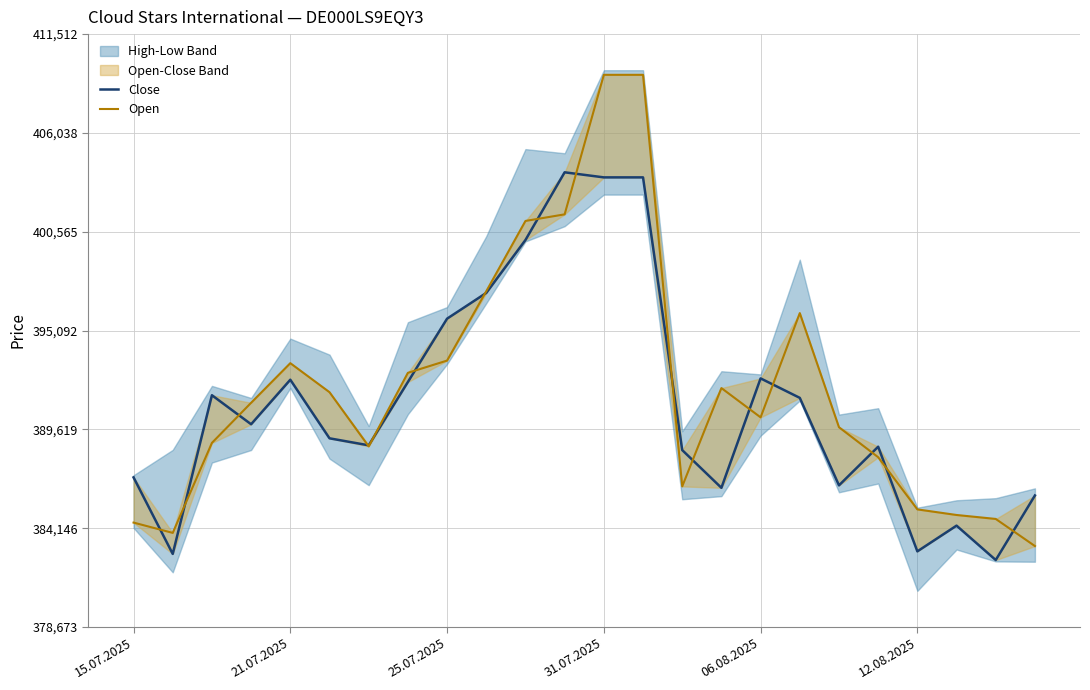

How many lines are shown in the chart?

2